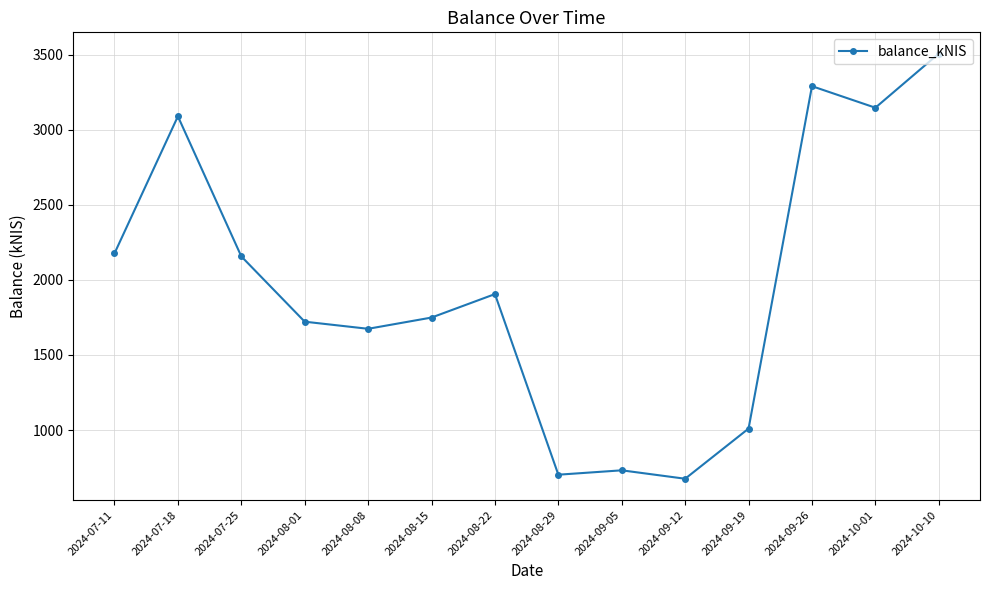

Reading left to right, list all the values displayed in this chart.

2024-07-11=2176.2	2024-07-18=3088.9	2024-07-25=2156.3	2024-08-01=1721.5	2024-08-08=1674.1	2024-08-15=1749.0	2024-08-22=1905.2	2024-08-29=702.6	2024-09-05=731.8	2024-09-12=675.7	2024-09-19=1009.7	2024-09-26=3289.7	2024-10-01=3146.2	2024-10-10=3506.7